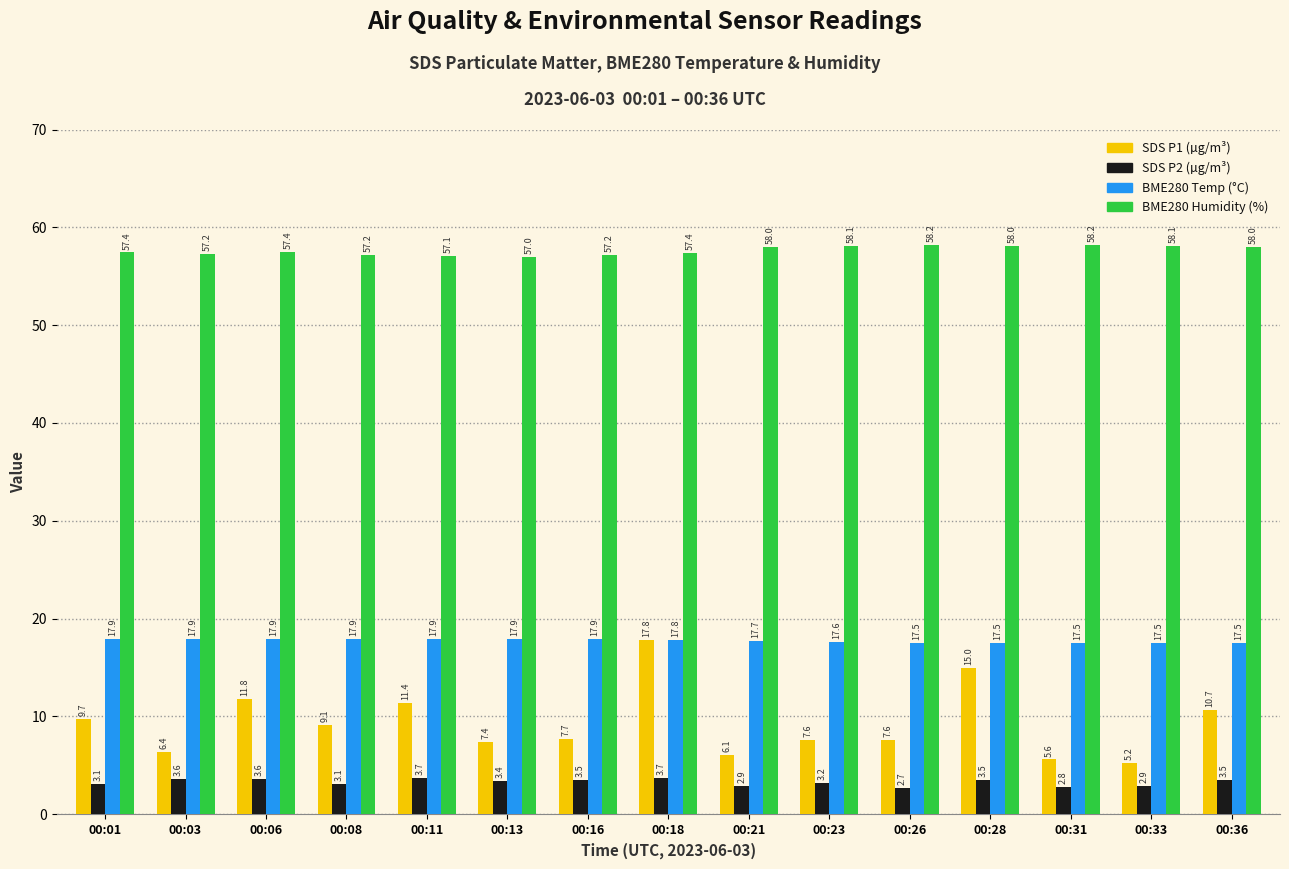

What is the total value across all series at 00:06?

90.7